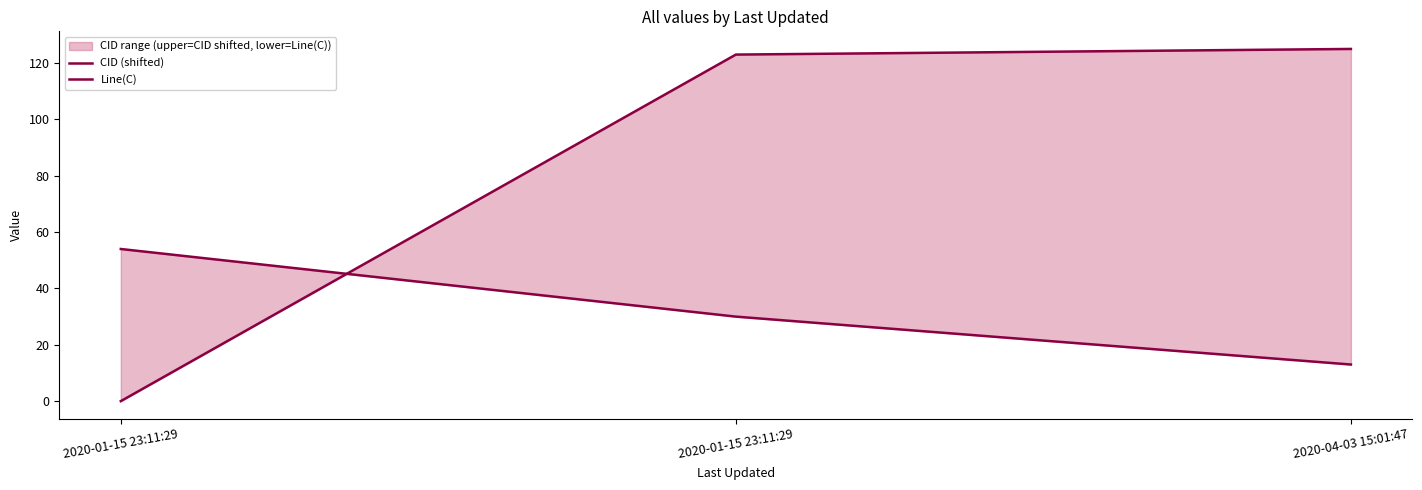

Does the chart display data point markers on the line(s)?

No